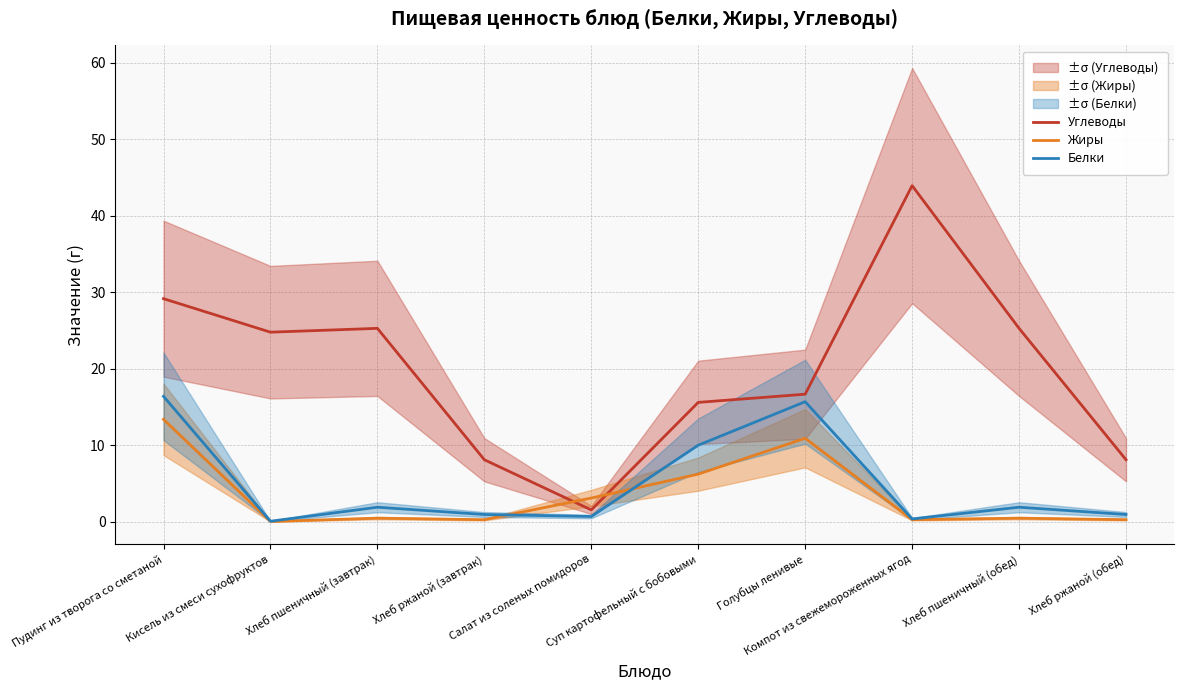

What is the label of the 7th point from the right?

Хлеб ржаной (завтрак)